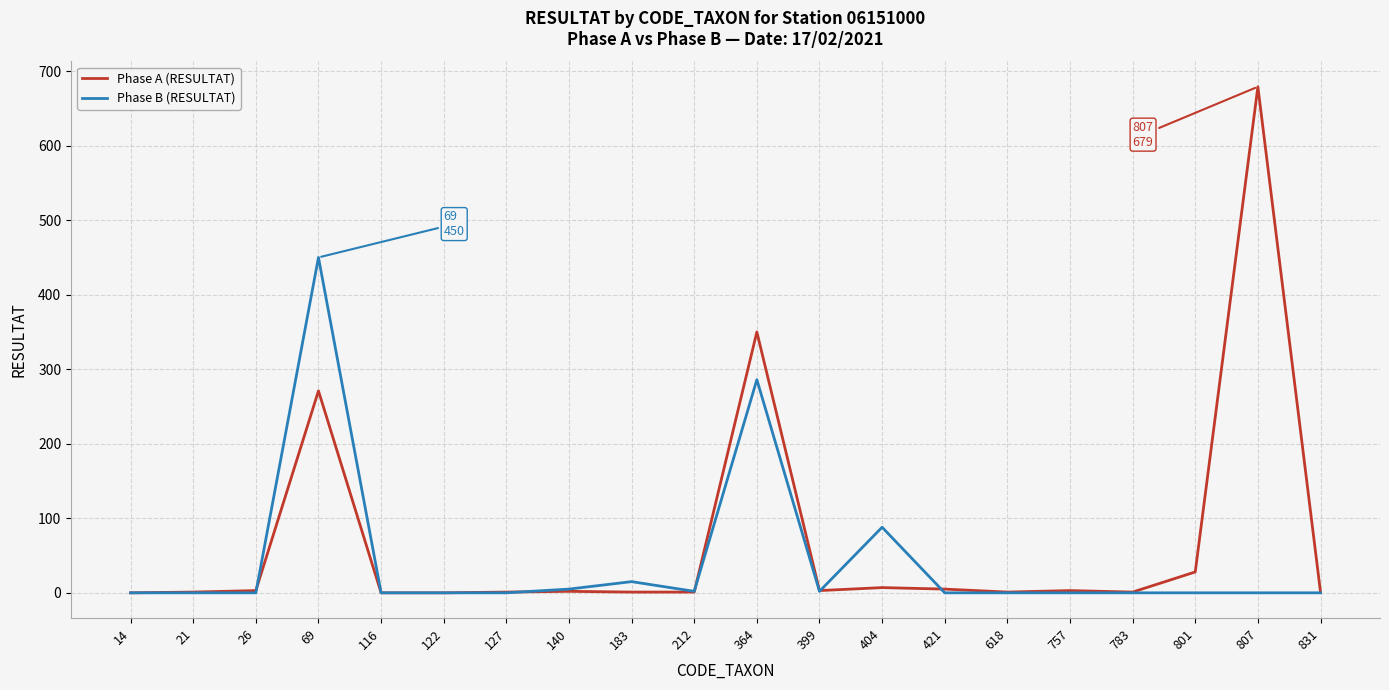

Is the value of Phase B (RESULTAT) at 364 greater than the value of Phase A (RESULTAT) at 364?

No